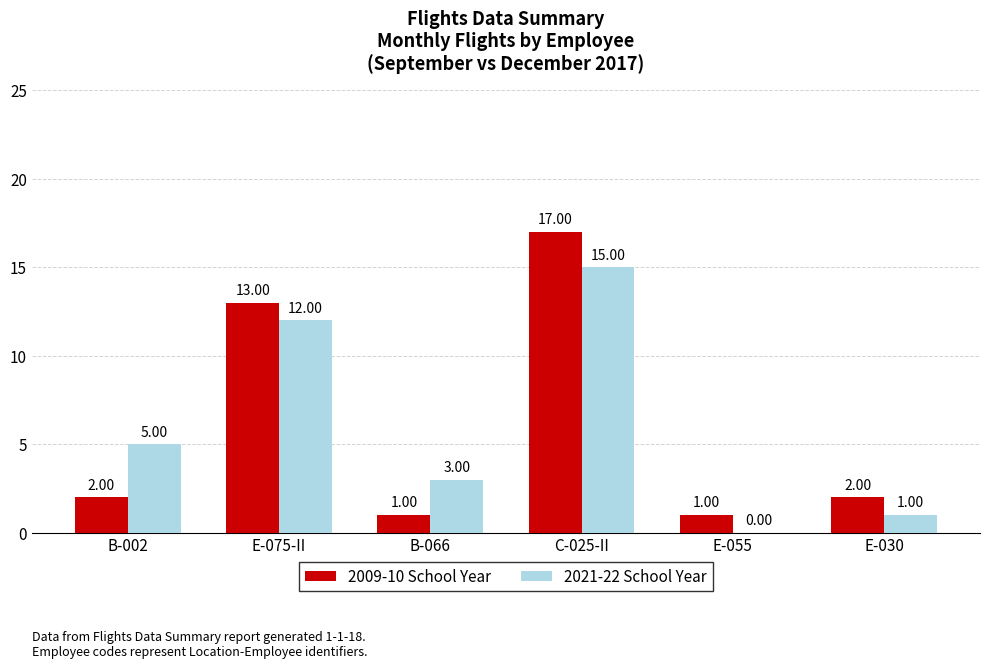

True or false: 2021-22 School Year has a value of 7 at C-025-II.

False